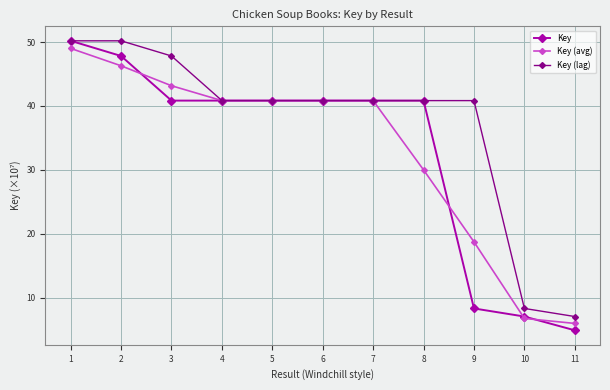

Which category has the lowest value in the Key (avg) series?

11